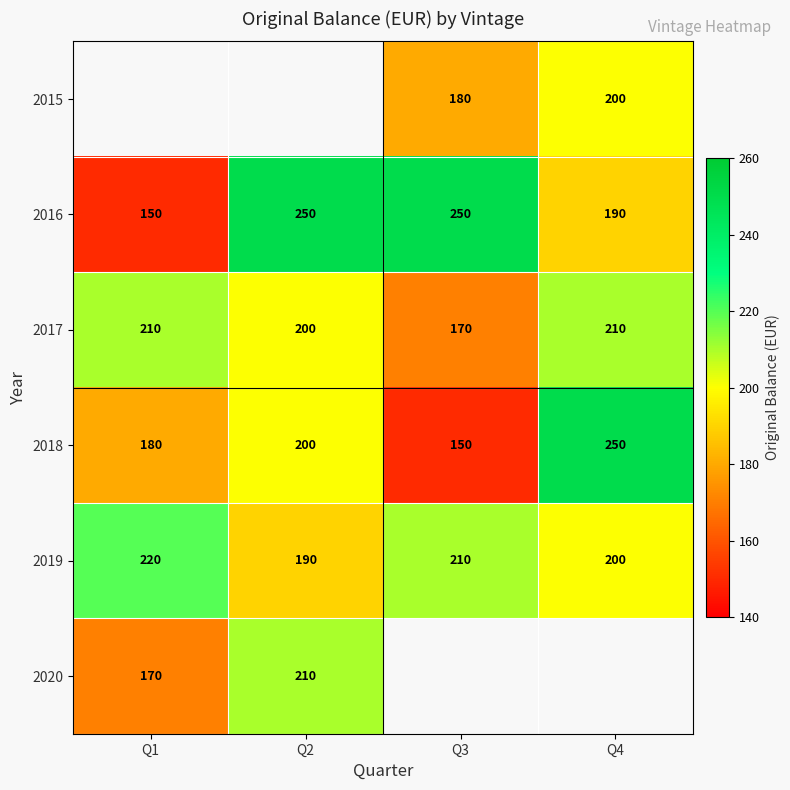

What is the maximum value for 2019?

220